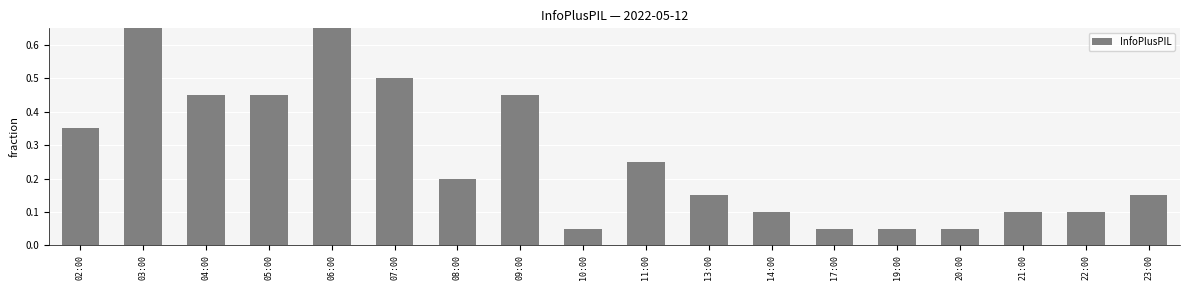

Which category has the lowest value across all series?

10:00